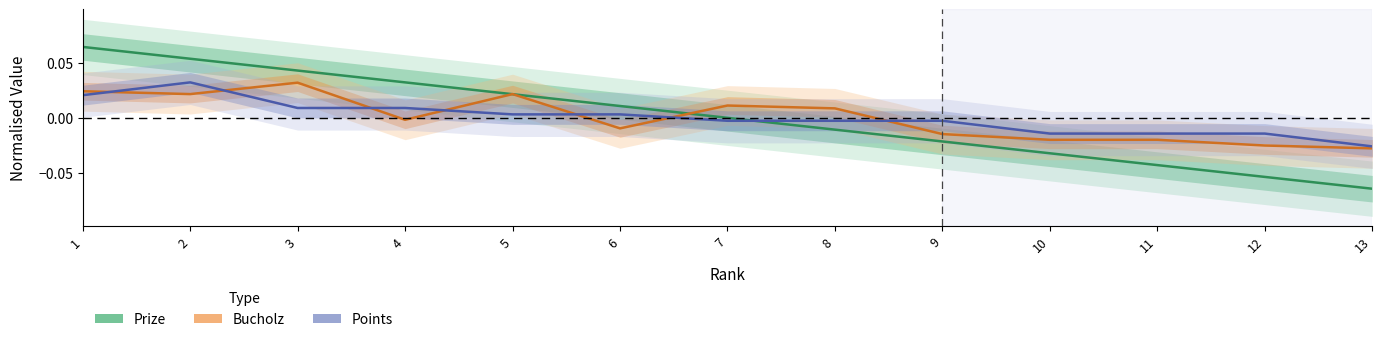

How many lines are shown in the chart?

3